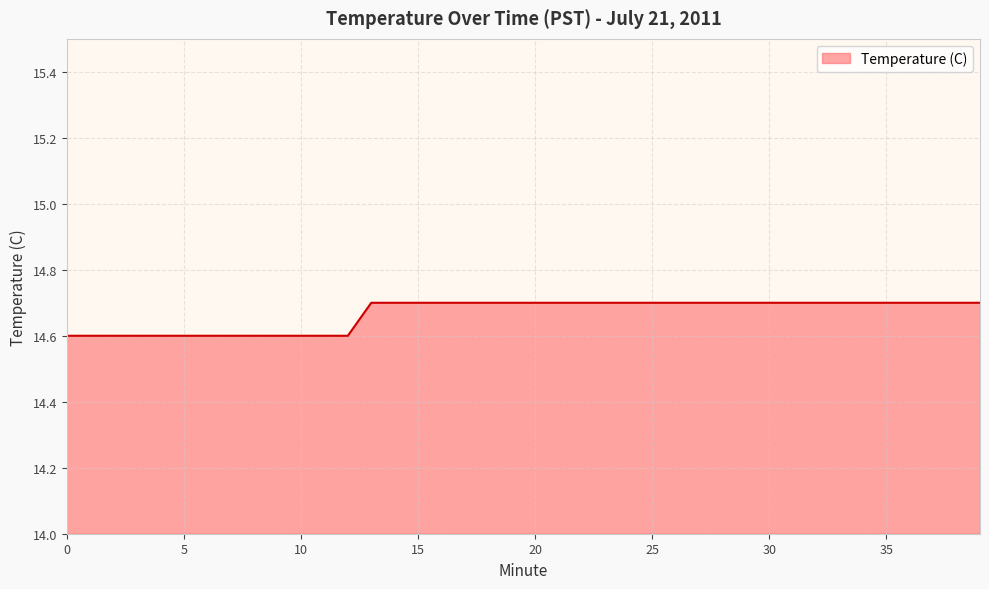

What is the difference between the maximum and second lowest values?

0.1